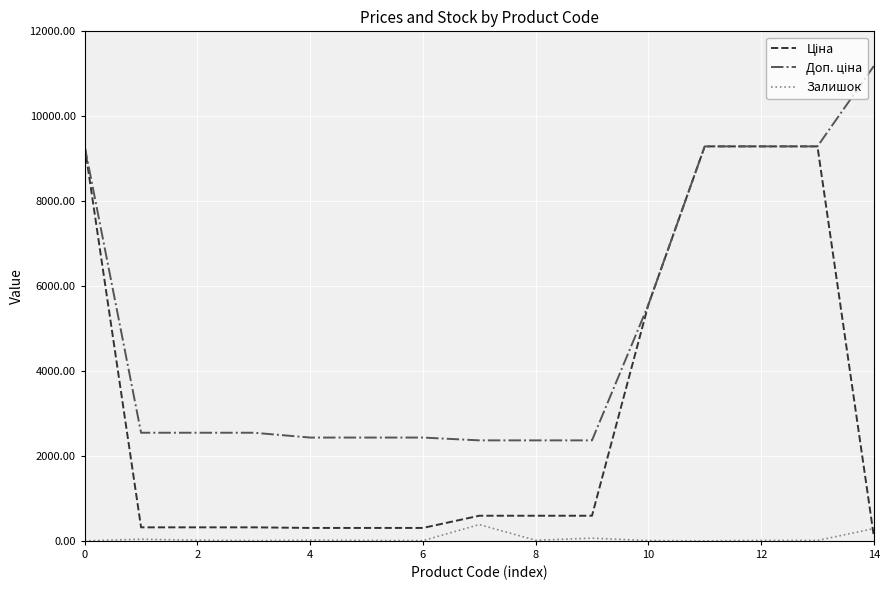

What is the value of the Ціна point at the 4th from the left?

318.3